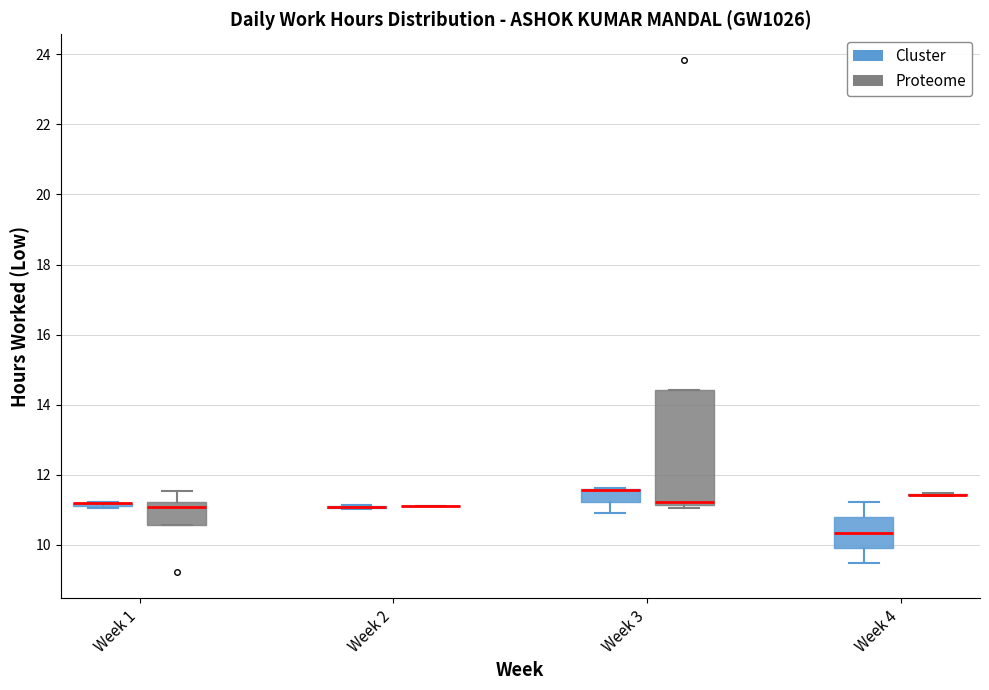

Where does the upper whisker of the box for Week 4 (Cluster) end on the y-axis? The values are not printed on the chart, so give them approximately, as read against the axis.

11.2